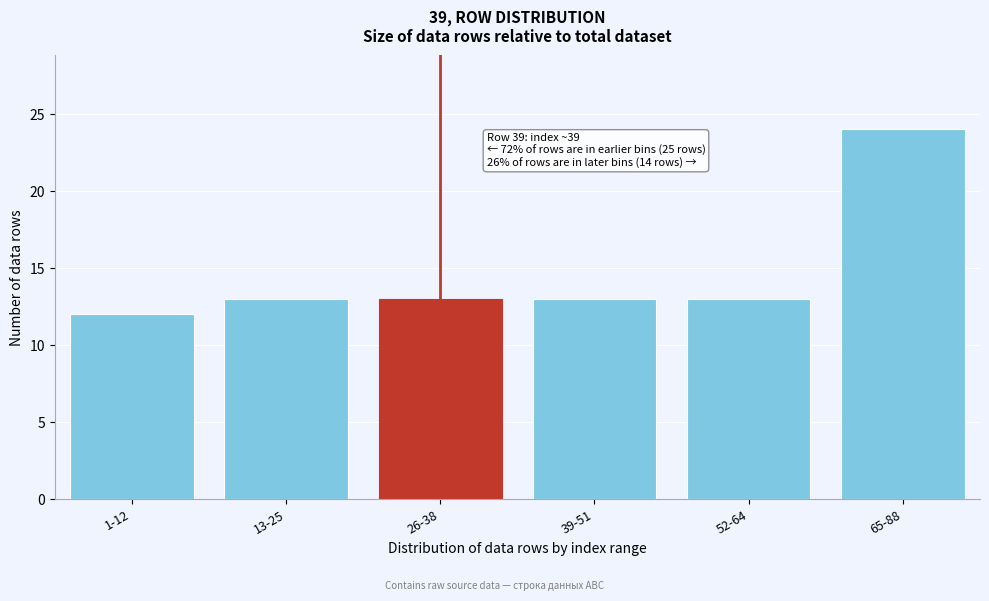

Reading left to right, extract all data points from this chart.

12	13	13	13	13	24